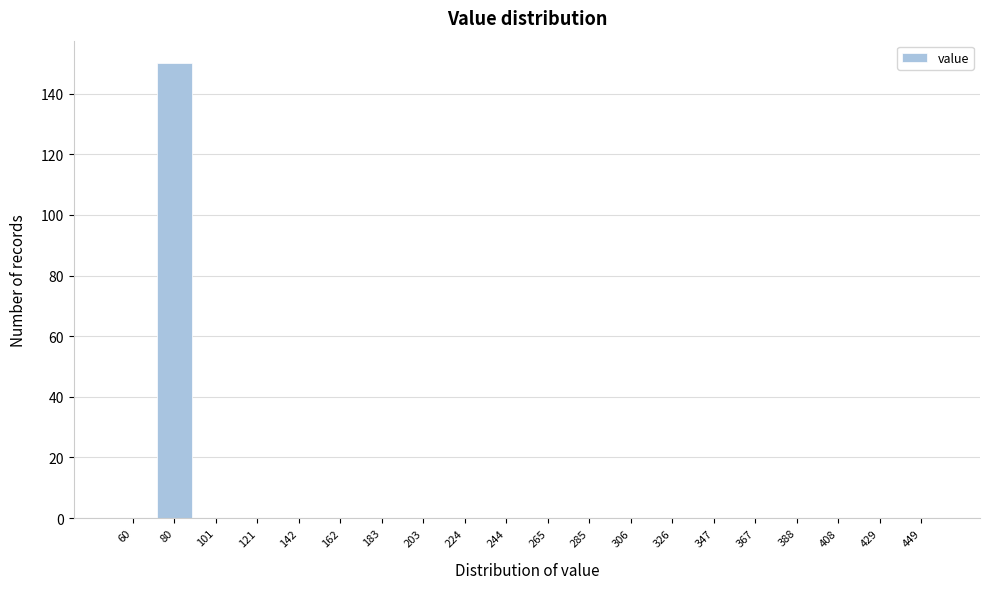

Reading left to right, what are all the values shown in this chart?

60=0	80=150	101=0	121=0	142=0	162=0	183=0	203=0	224=0	244=0	265=0	285=0	306=0	326=0	347=0	367=0	388=0	408=0	429=0	449=0